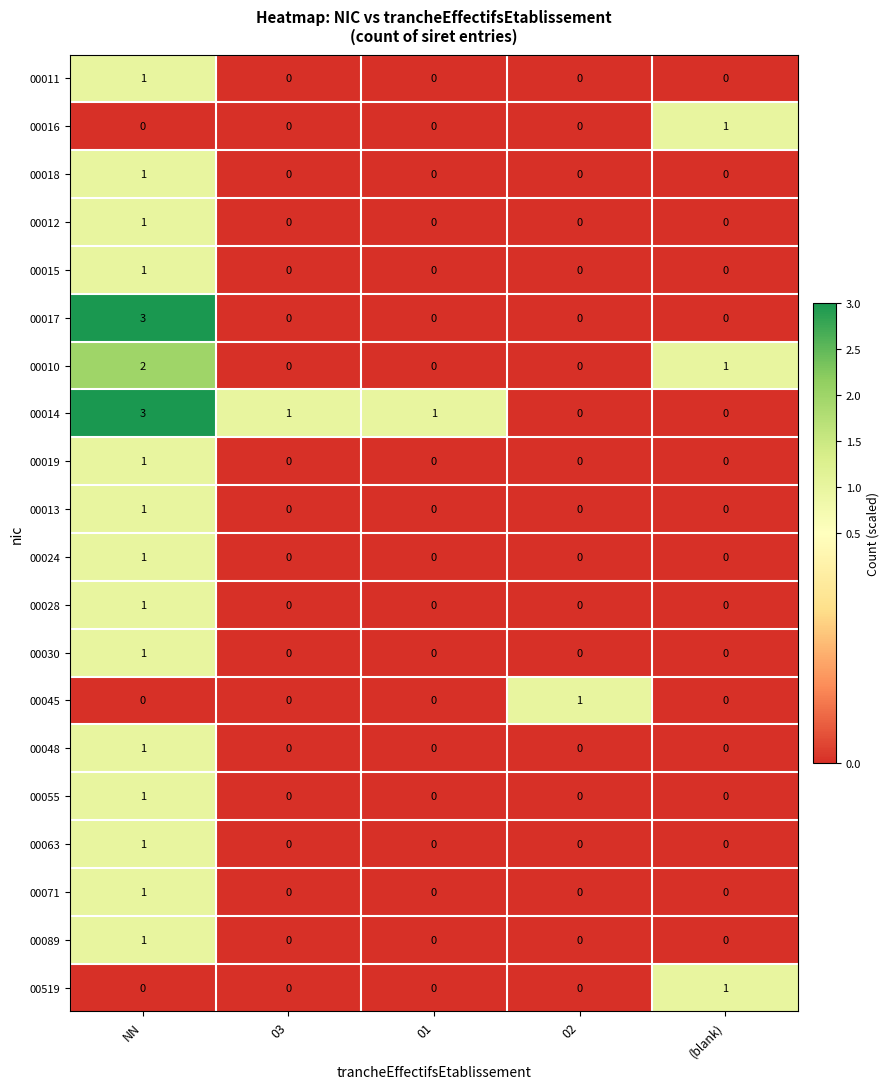

True or false: 00014 has a value of 1 at (blank).

False